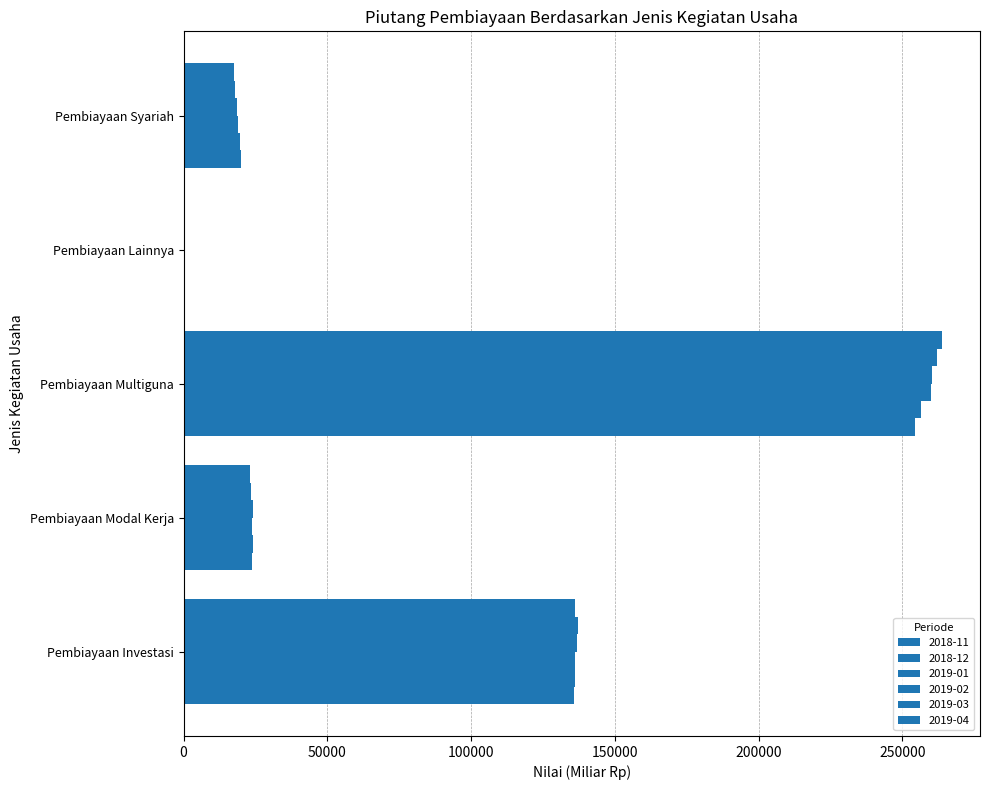

Which series has the largest total across all categories?

2019-04